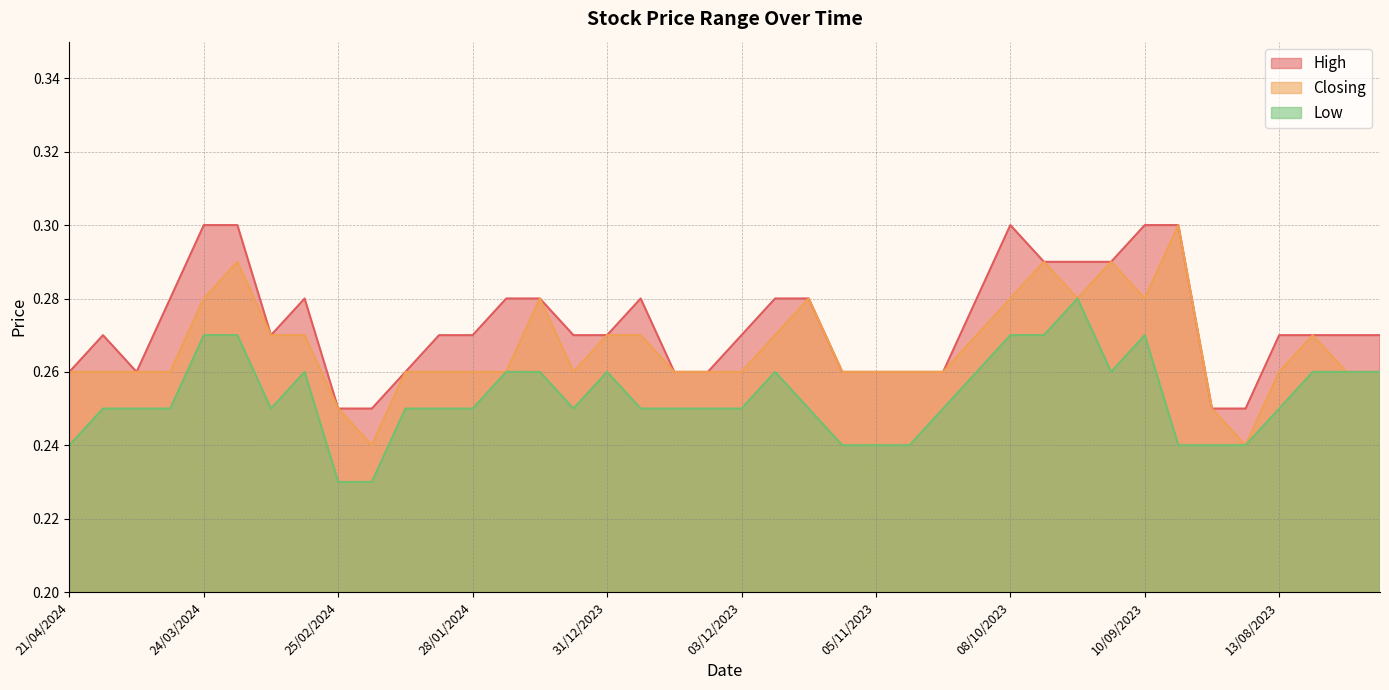

What is the average value of the High series?

0.3